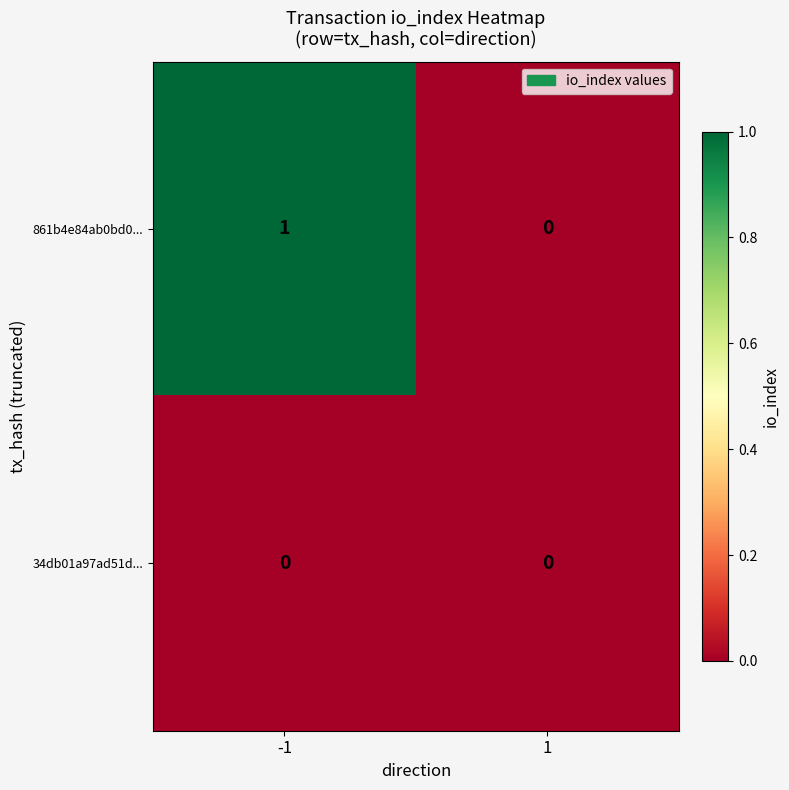

How many categories are shown in the chart?

2